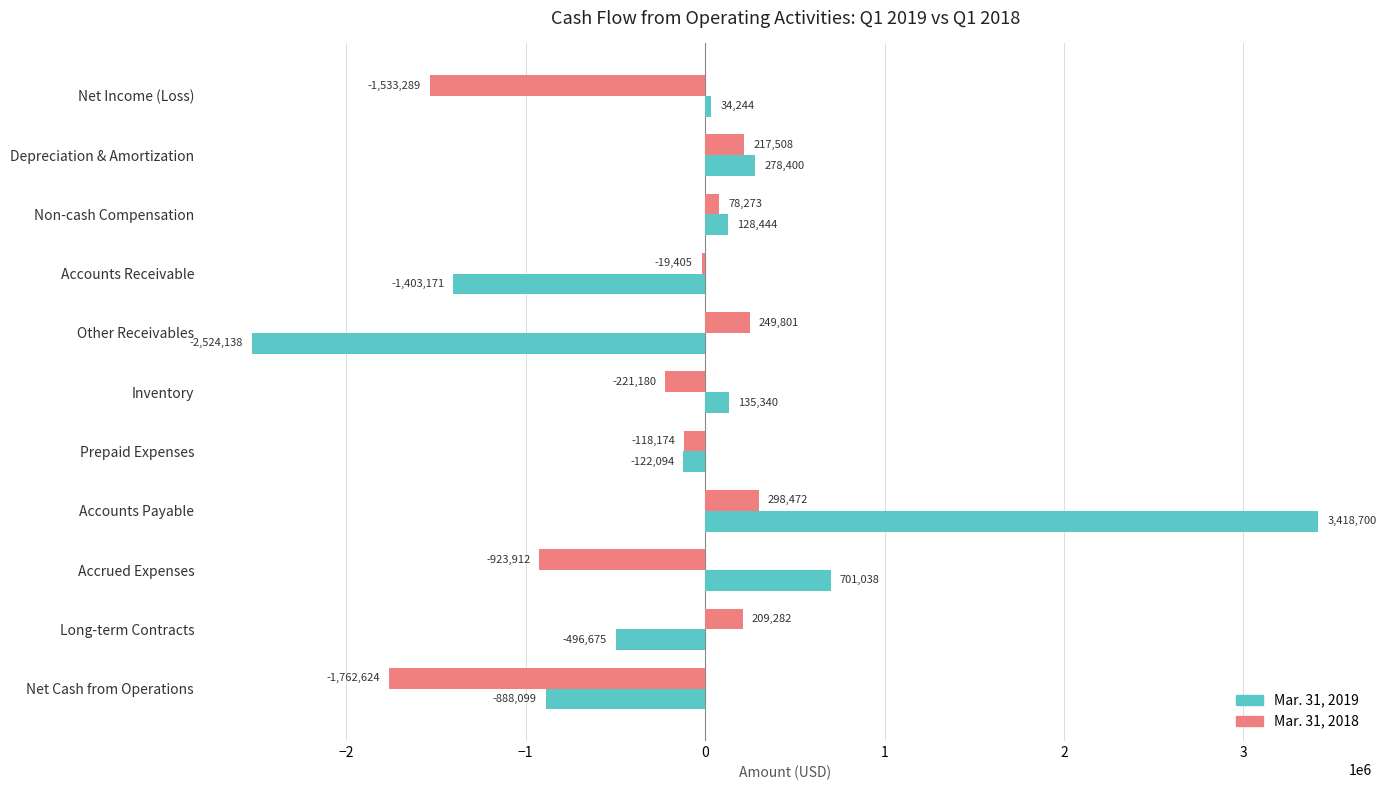

What is the sum of all Mar. 31, 2019 values?

-738011